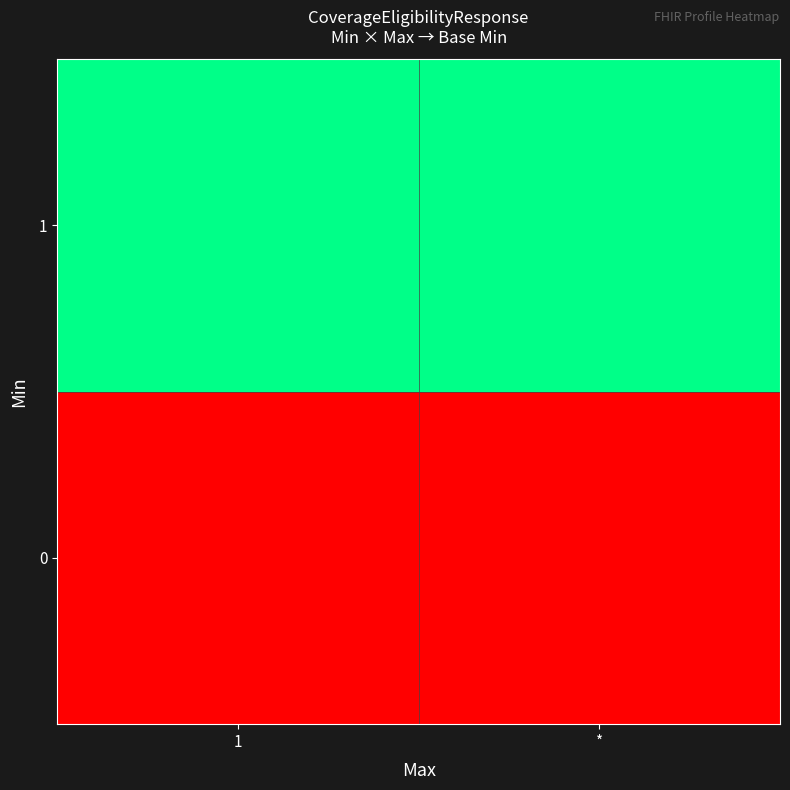

At which category is the sum across all series the highest?

1